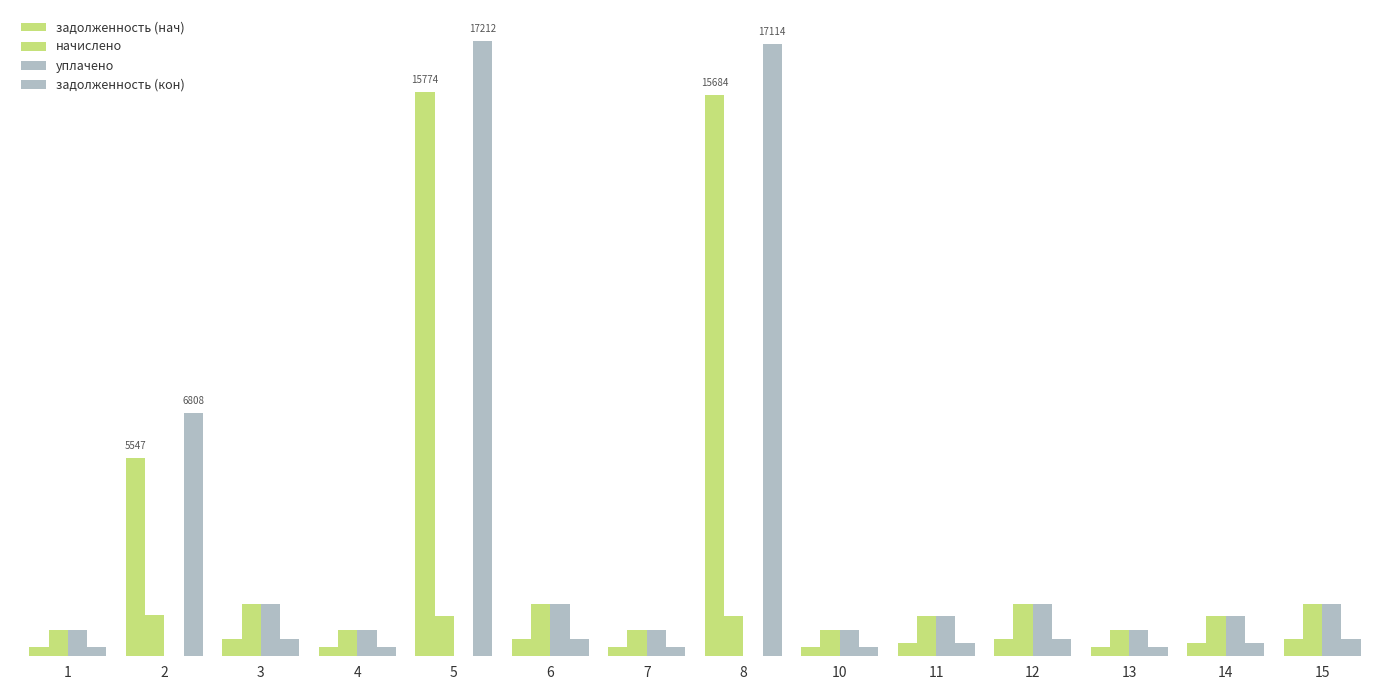

Are the bars horizontal?

No